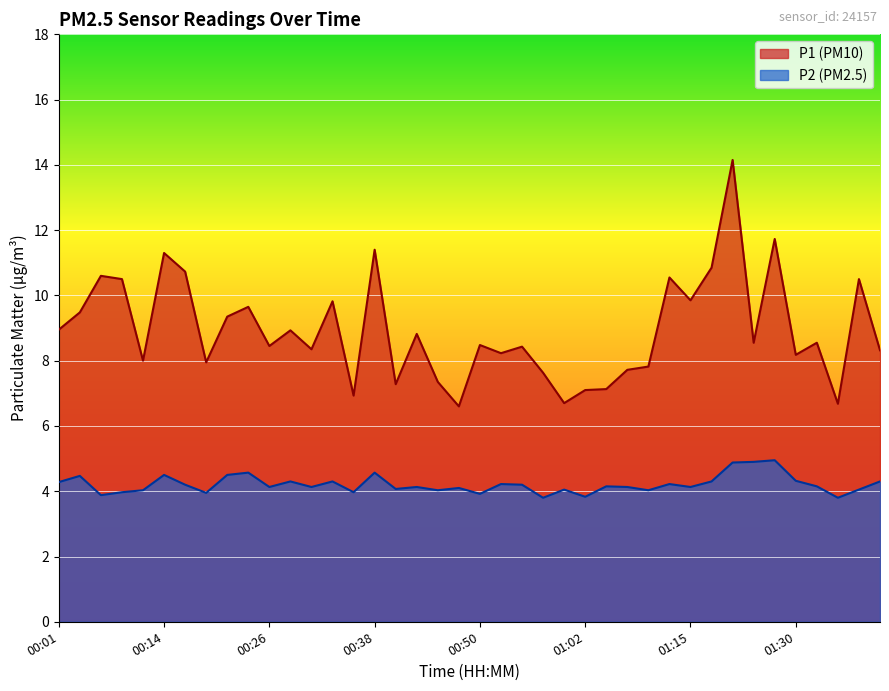

What is the difference between the highest and lowest values at 00:11?

4.0